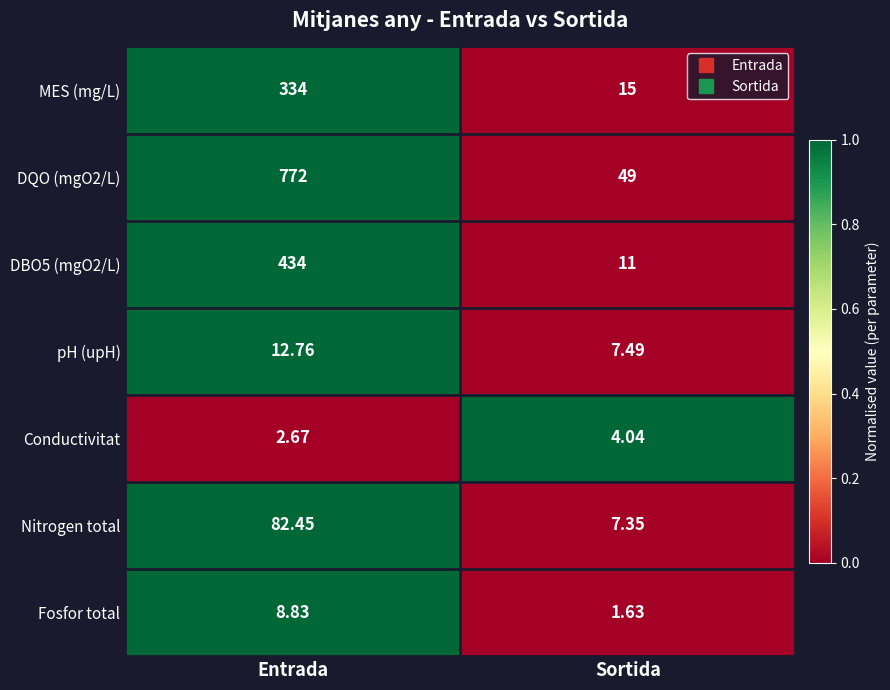

At which category does the chart reach its peak across all series?

Entrada